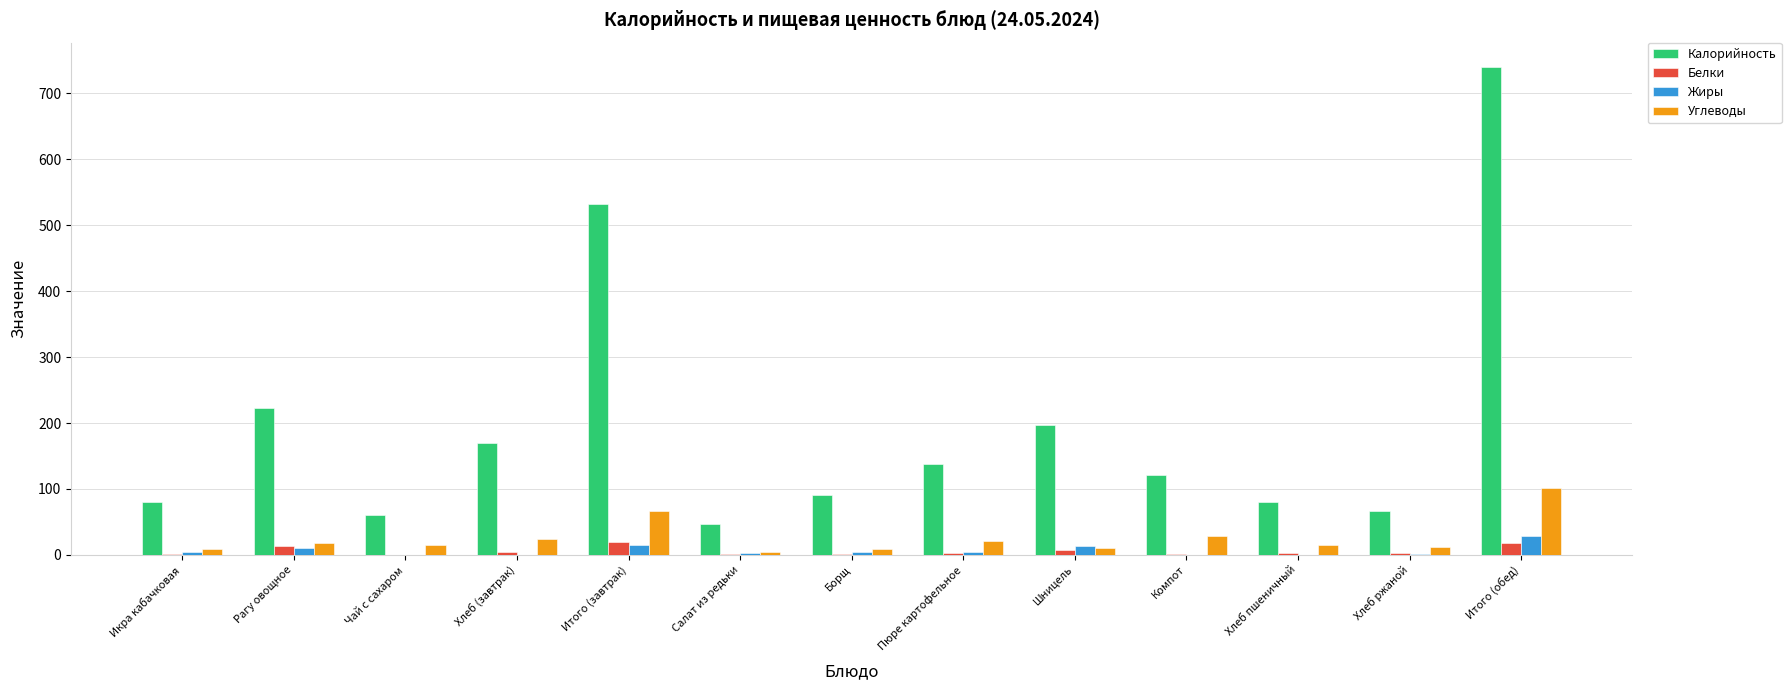

What is the total value across all series at Салат из редьки?

55.2